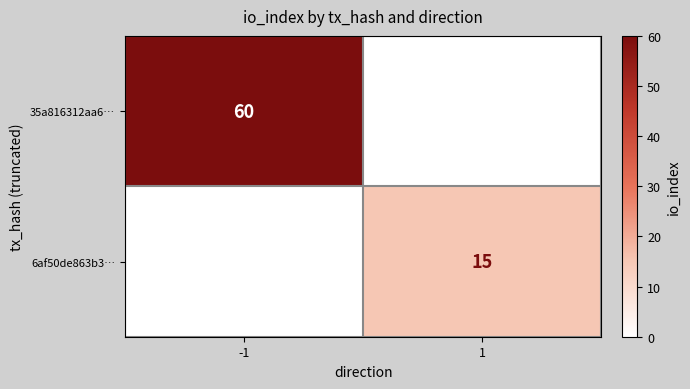

Is it true that 6af50de863b3… equals 6 at 1?

False